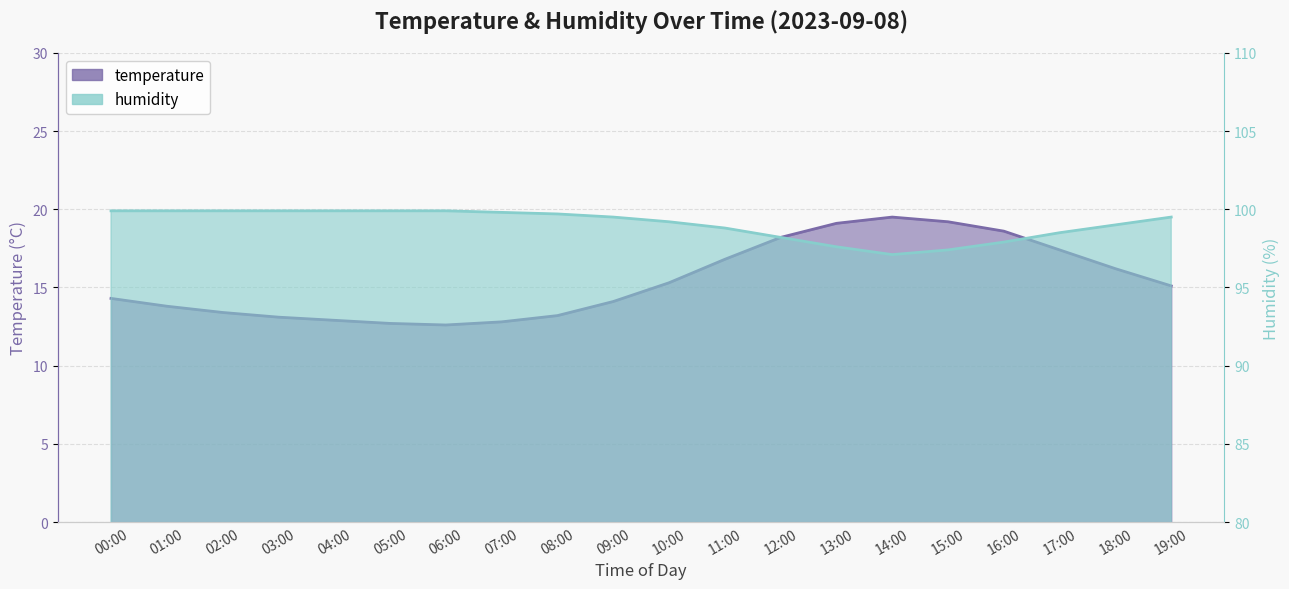

How many lines are shown in the chart?

2